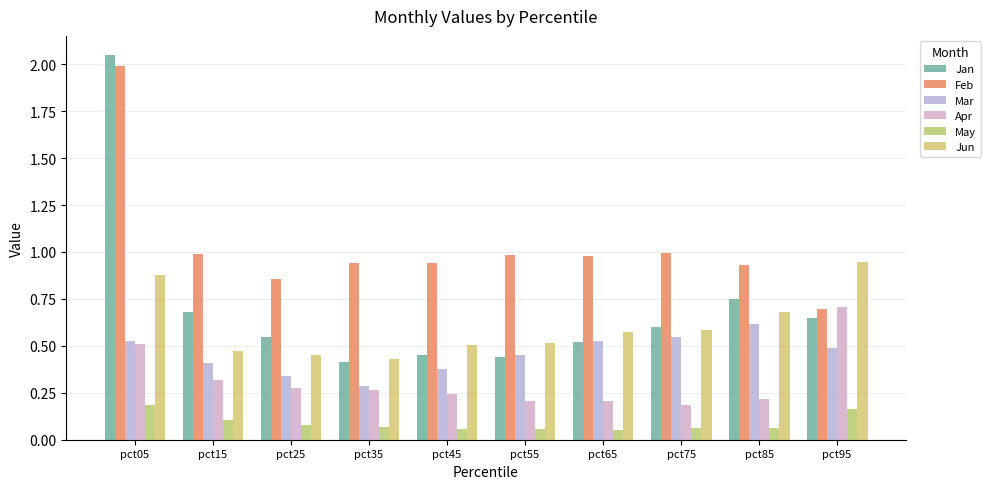

What is the highest value of the Apr series?

0.7